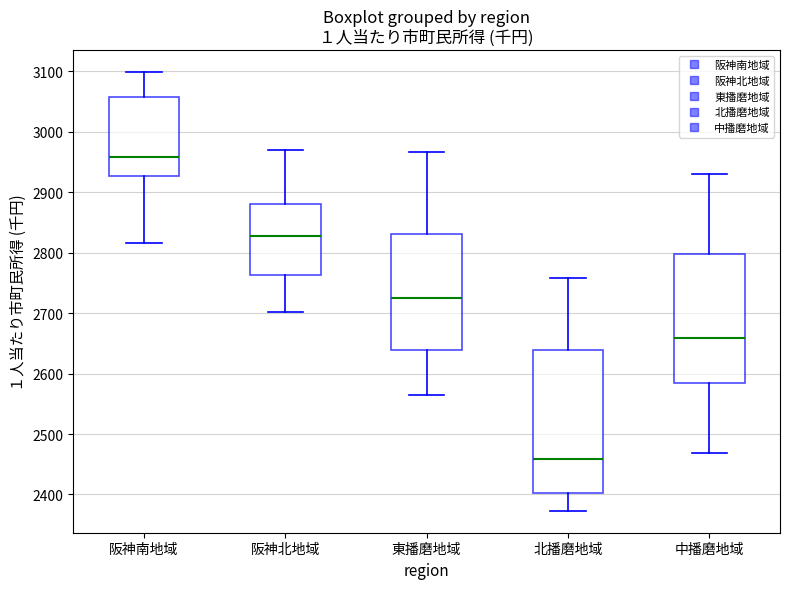

Comparing the boxes themselves (not the whiskers), which one is the tallest?

北播磨地域